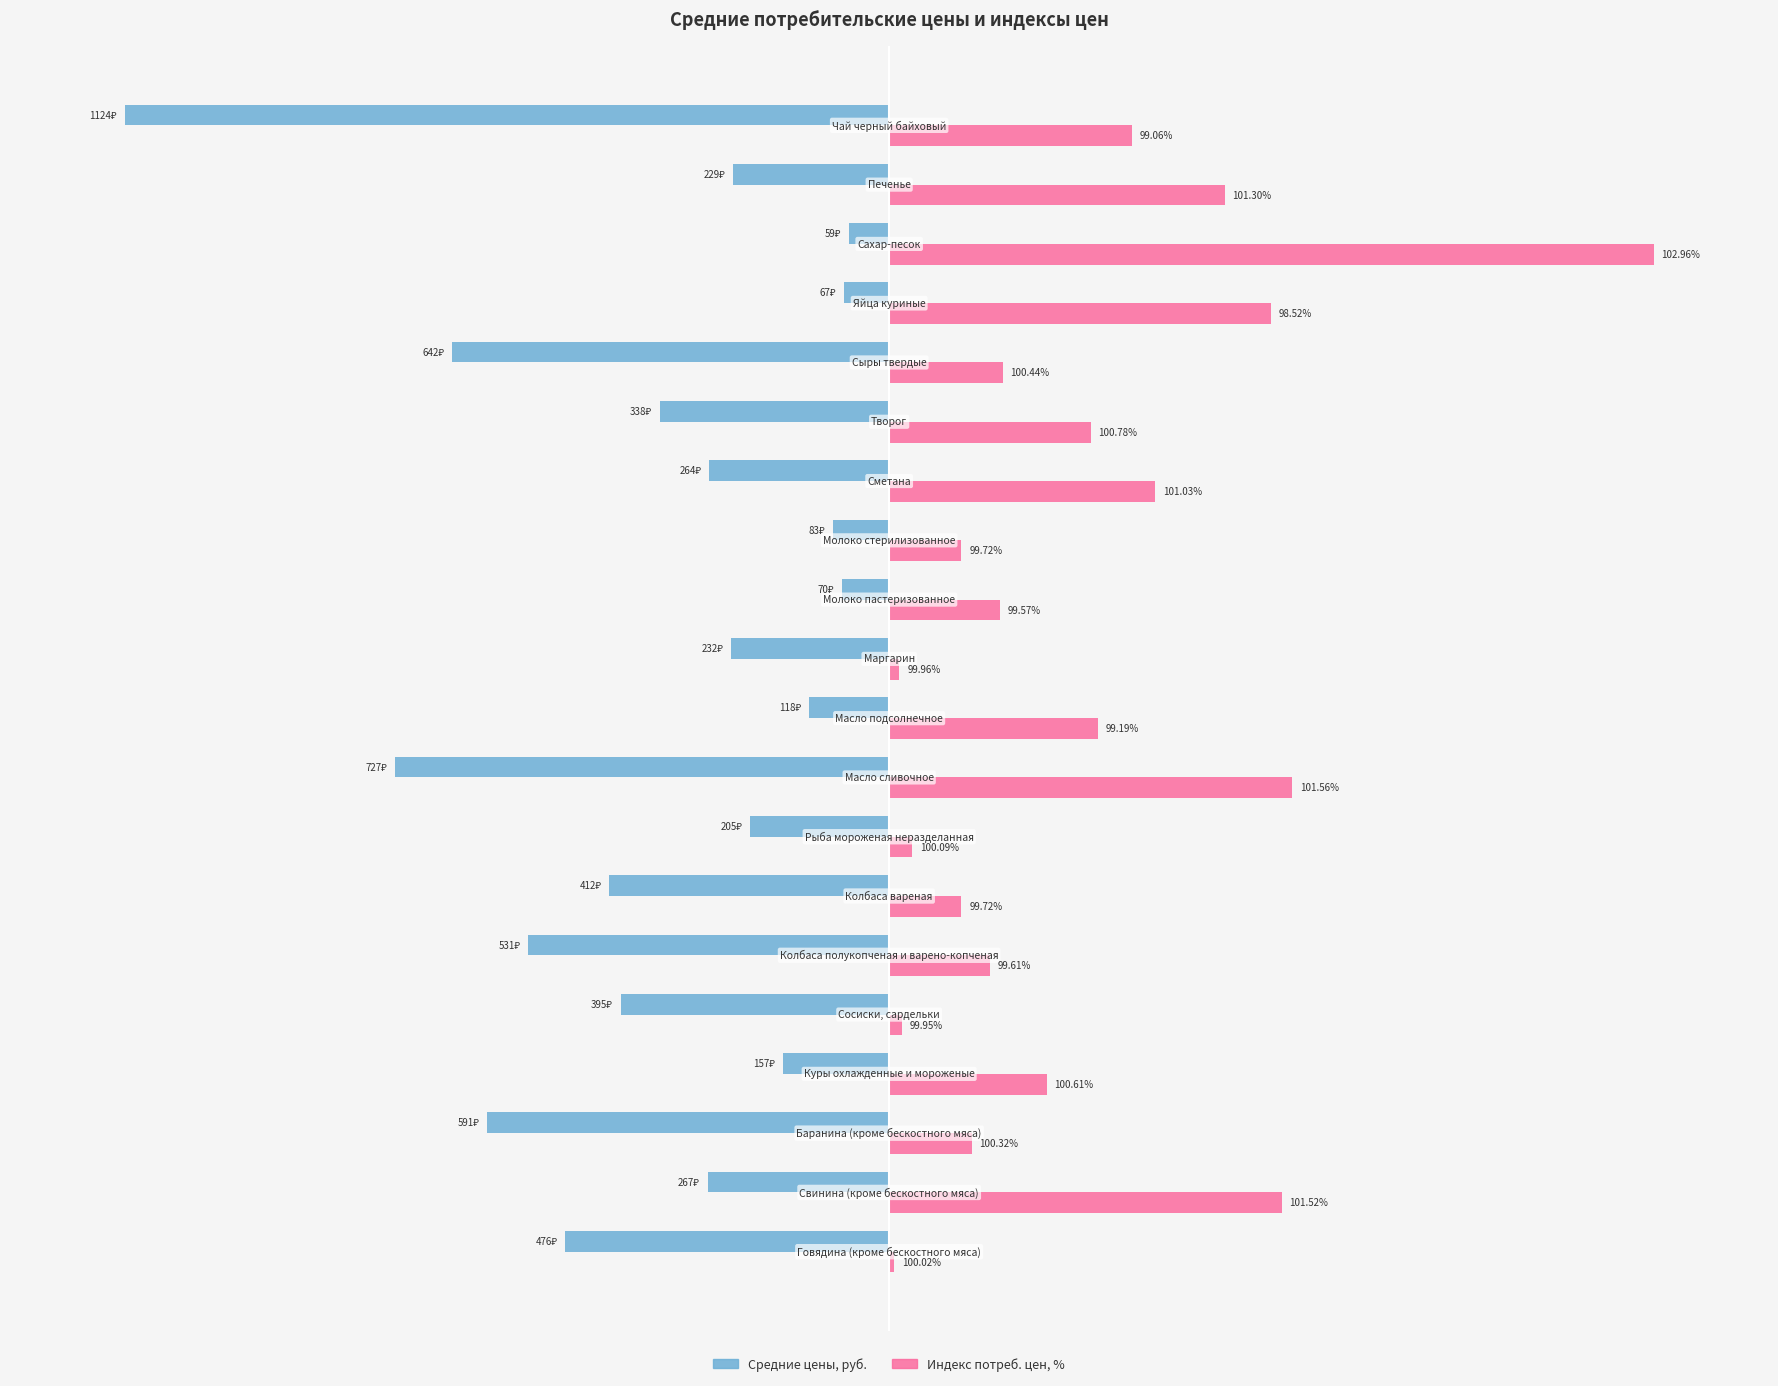

Which series has the widest spread of values?

Индекс потреб. цен, %